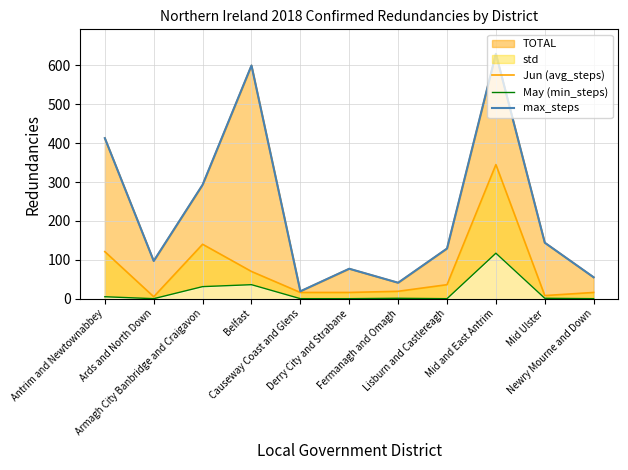

Rank the series by their maximum value, from highest to lowest.

max_steps, Jun (avg_steps), May (min_steps)